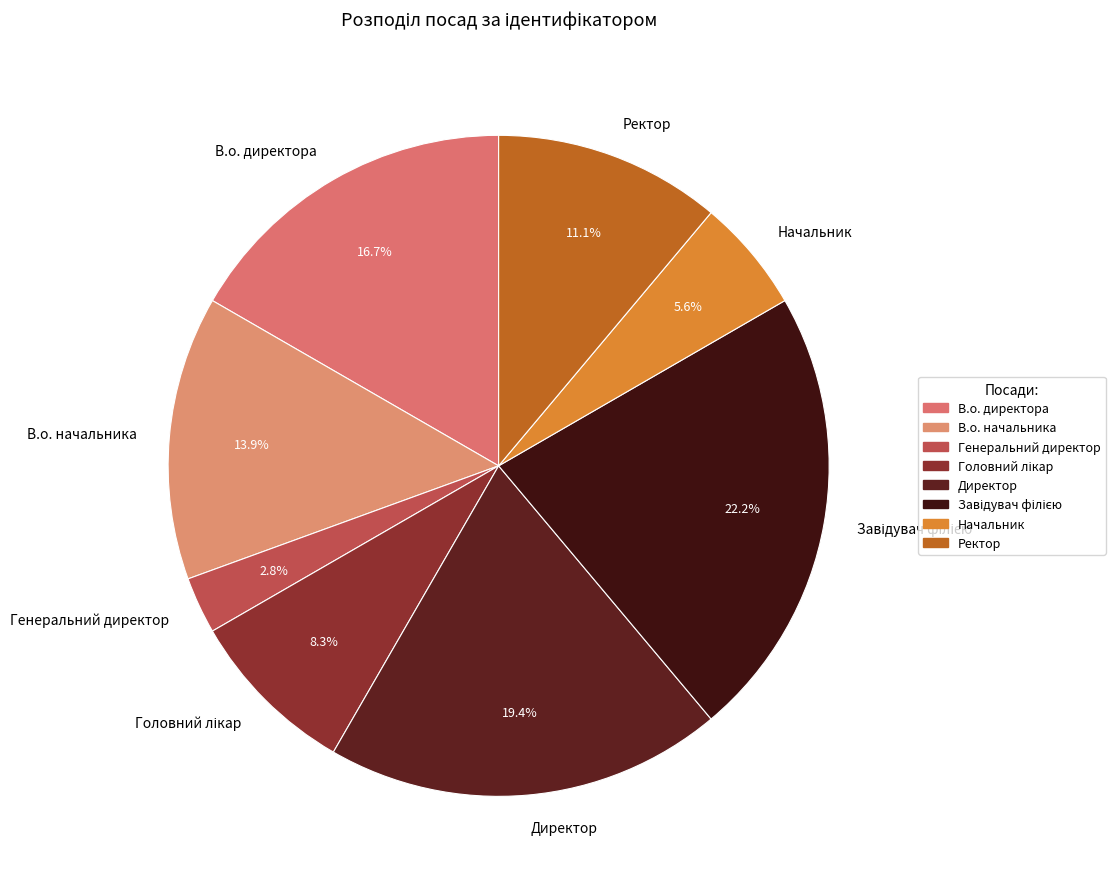

Count the number of slices in the pie.

8